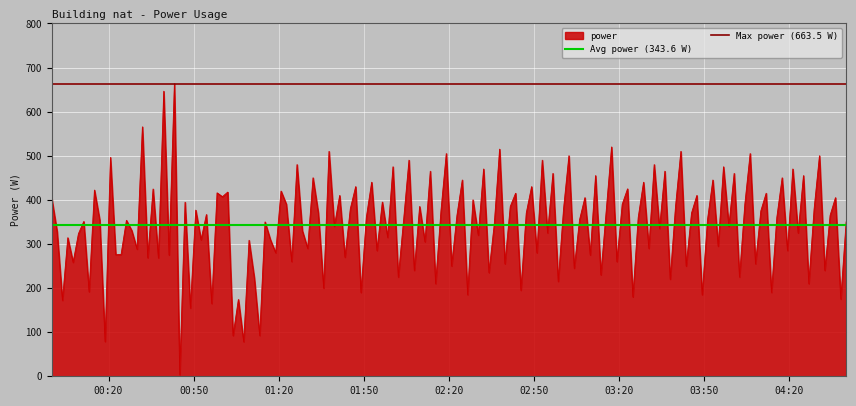

What is the maximum value for power?

663.5